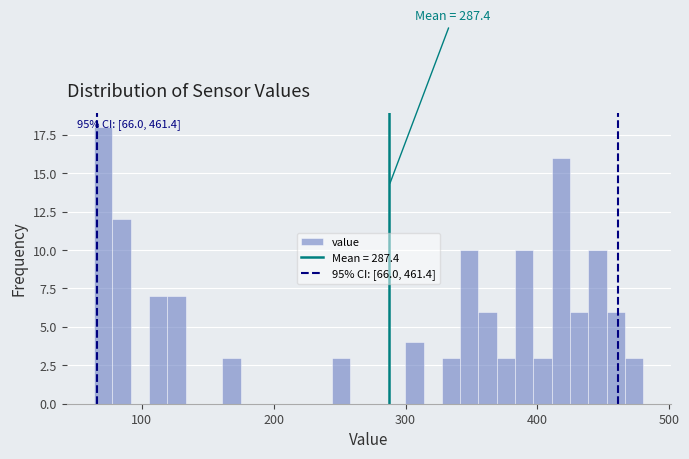

Around what value on the x-axis is the tallest bar? Give the approximate position of its centre, as read against the axis.

70